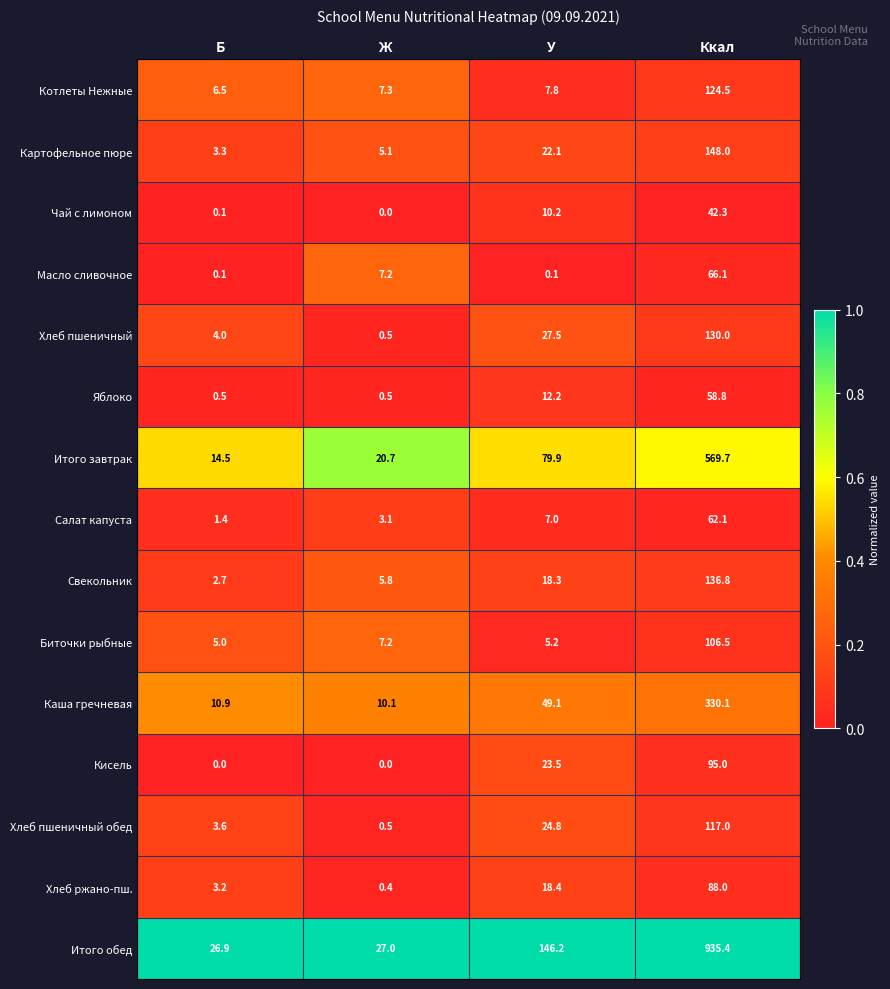

What is the difference between the maximum and second lowest values in the Кисель series?

95.0